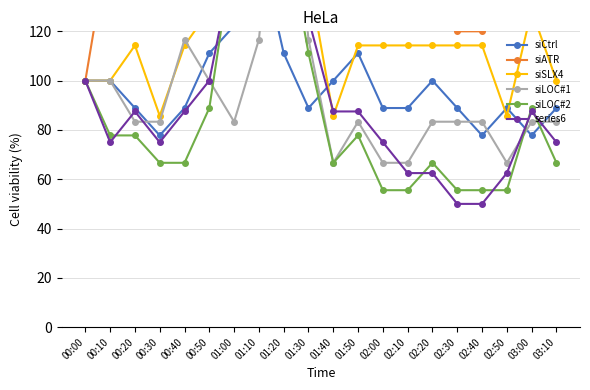

What is the average value of the siCtrl series?

97.8